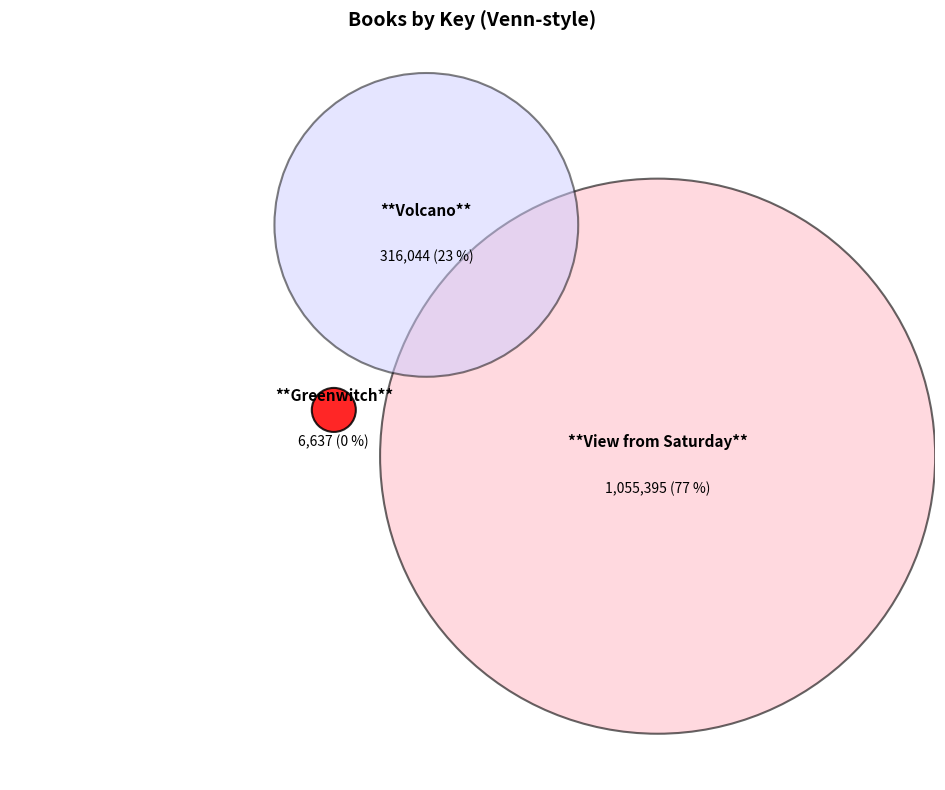

True or false: Greenwitch accounts for 0% of the total.

True